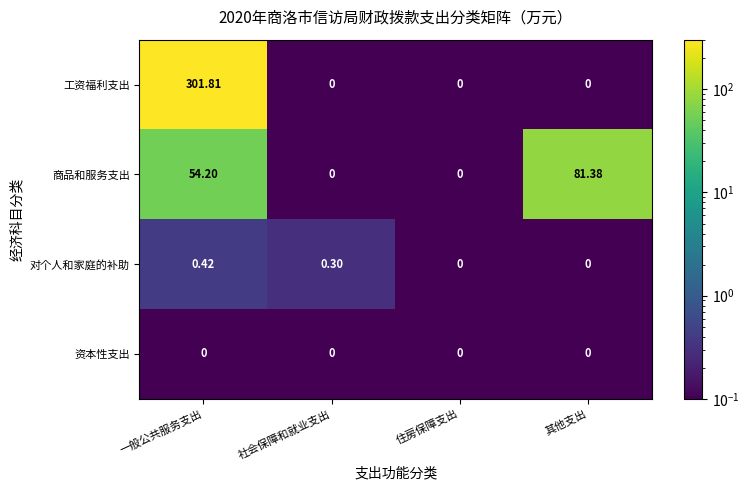

Where does the 商品和服务支出 series first go above 54?

一般公共服务支出